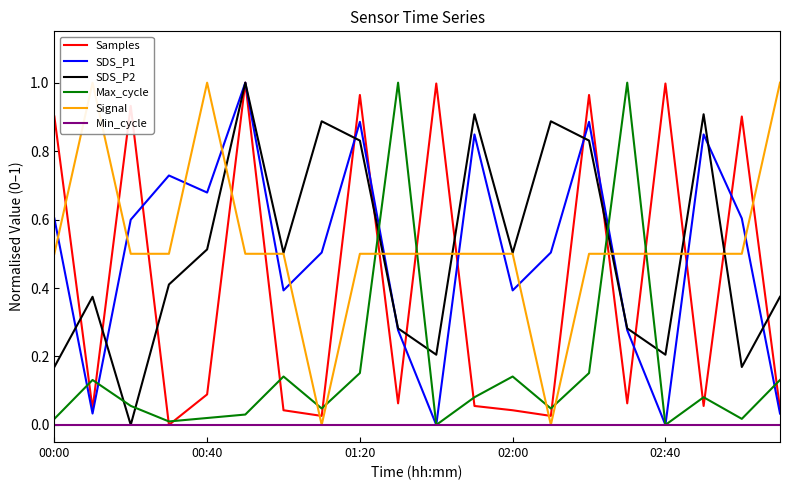

At 6, list the series in order from smallest to largest.

Min_cycle, Samples, Max_cycle, SDS_P1, Signal, SDS_P2